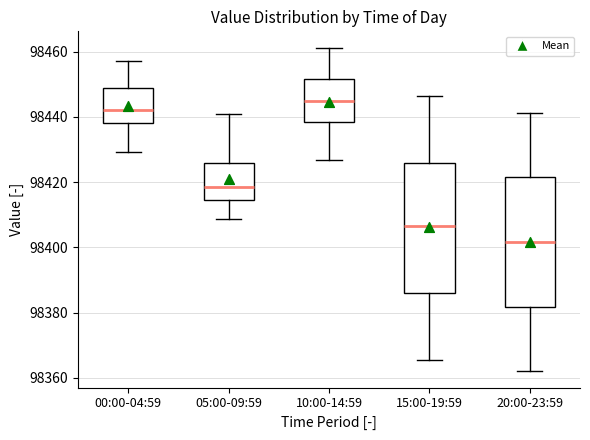

Reading left to right, transcribe this box plot: for each box, give where its median line is, the range the box spans, and where its two whiskers end, as read against the y-axis. The values are not printed on the chart, so give them approximately, as read against the axis.

00:00-04:59: median 98442, box 98438 to 98448, whiskers 98430 to 98458
05:00-09:59: median 98418, box 98414 to 98426, whiskers 98408 to 98442
10:00-14:59: median 98444, box 98438 to 98452, whiskers 98426 to 98462
15:00-19:59: median 98406, box 98386 to 98426, whiskers 98366 to 98446
20:00-23:59: median 98402, box 98382 to 98422, whiskers 98362 to 98442